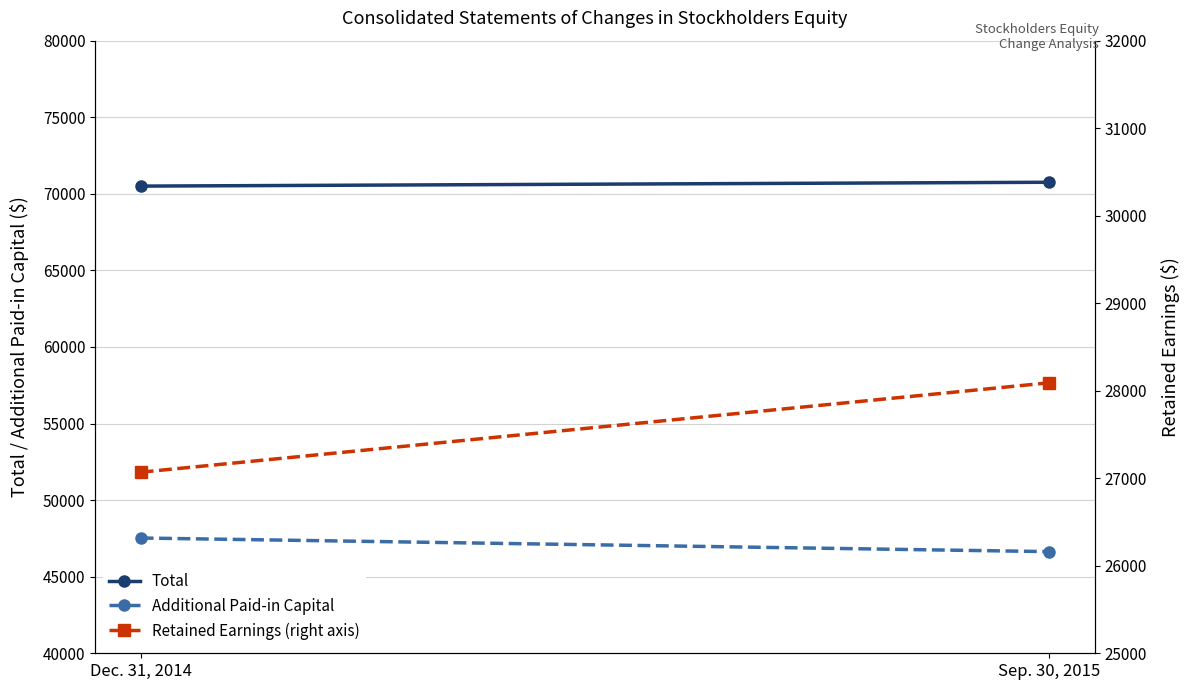

The value of Total at Sep. 30, 2015 is 70755. True or false?

True